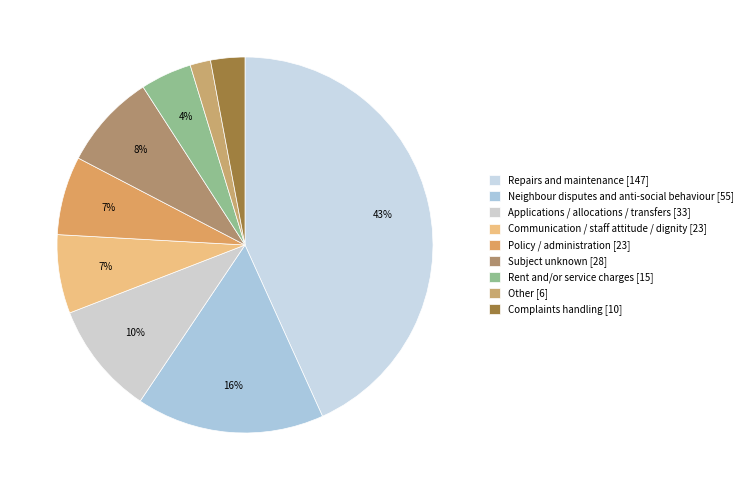

True or false: Communication / staff attitude / dignity [23] accounts for 7% of the total.

True